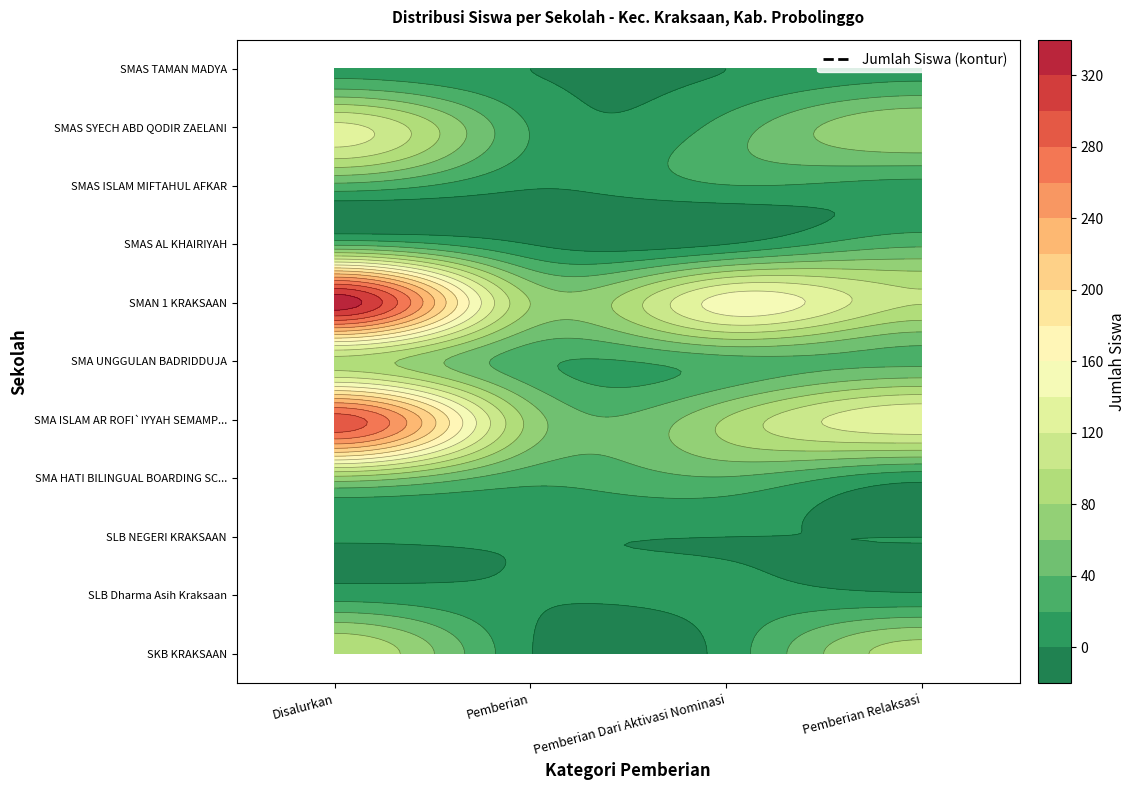

Rank the categories by SMAS SYECH ABD QODIR ZAELANI value from lowest to highest.

Pemberian, Pemberian Dari Aktivasi Nominasi, Pemberian Relaksasi, Disalurkan